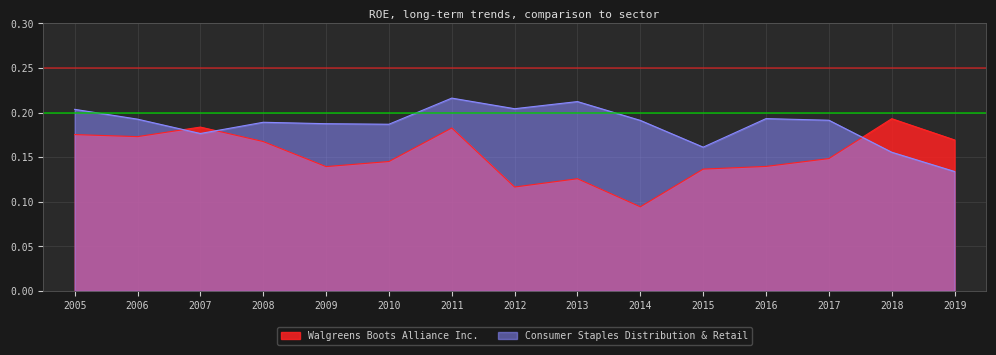

Rank the categories by Walgreens Boots Alliance Inc. value from lowest to highest.

2014, 2012, 2013, 2015, 2009, 2016, 2010, 2017, 2008, 2019, 2006, 2005, 2011, 2007, 2018